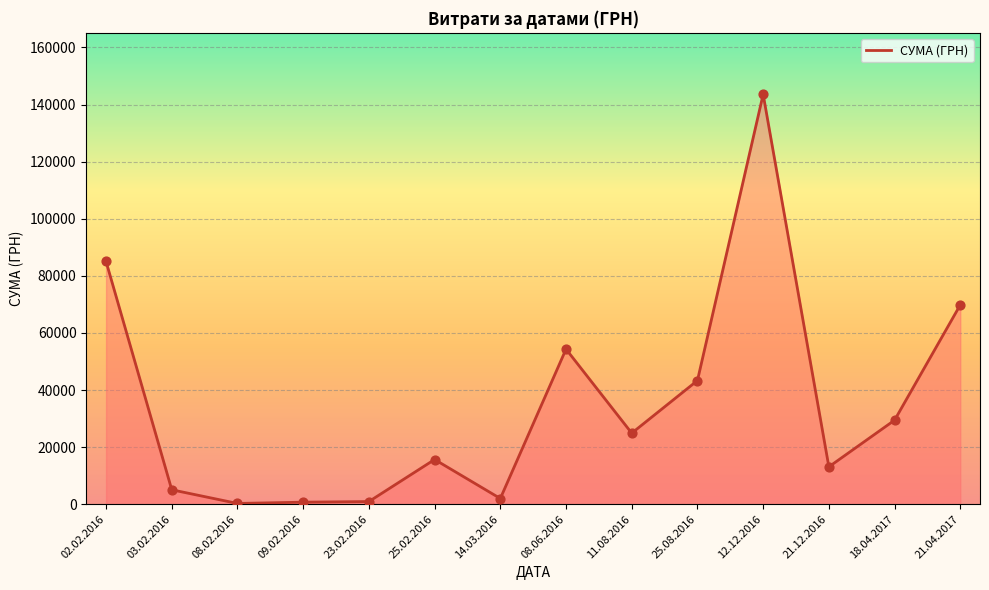

What is the ratio of the value at 11.08.2016 to the value at 09.02.2016?

34.7